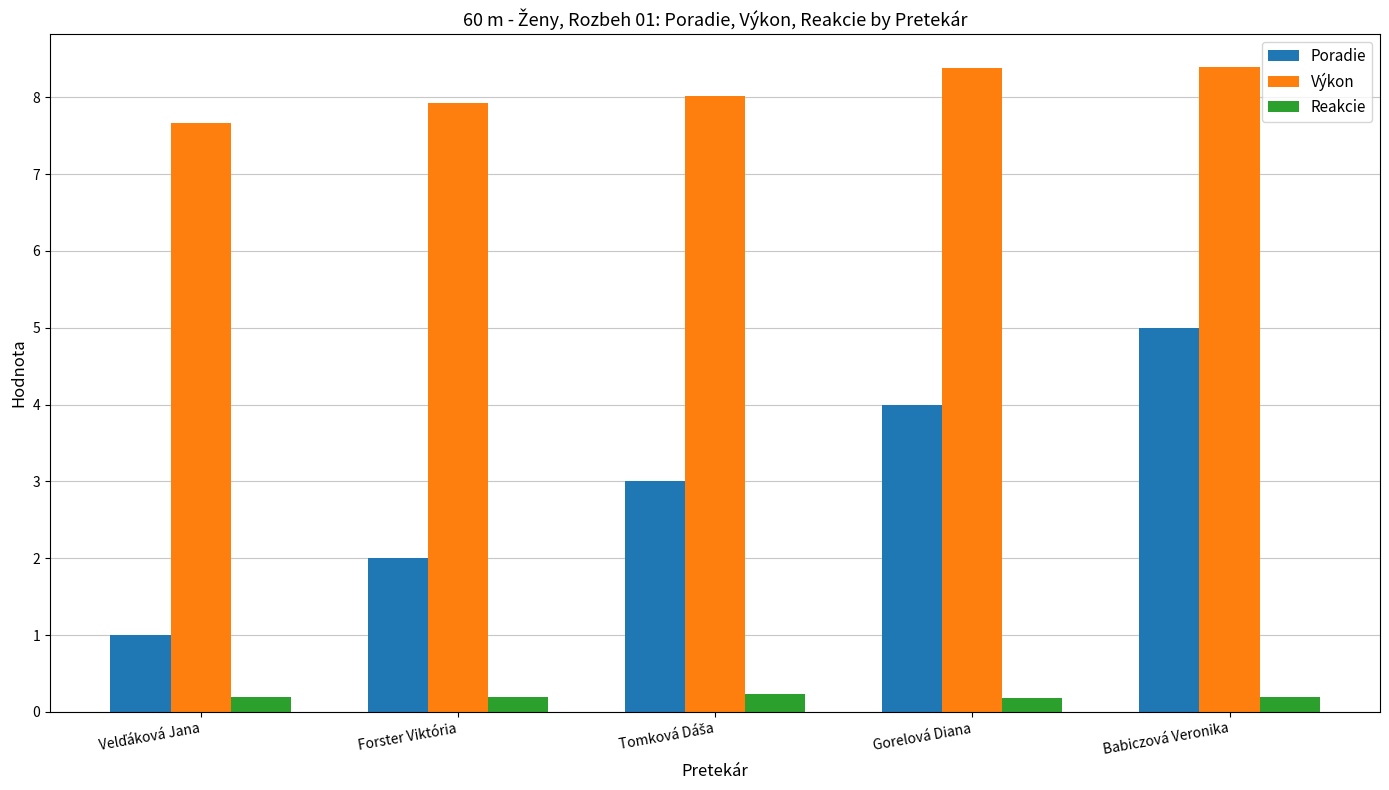

How many data points does each series have?

5